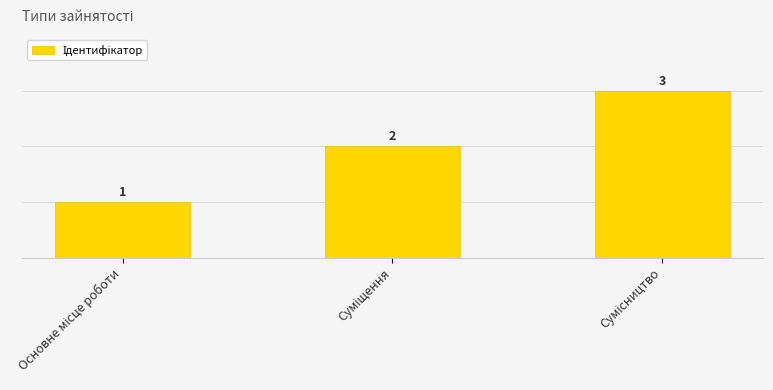

What is the value of the 1st bar from the left?

1